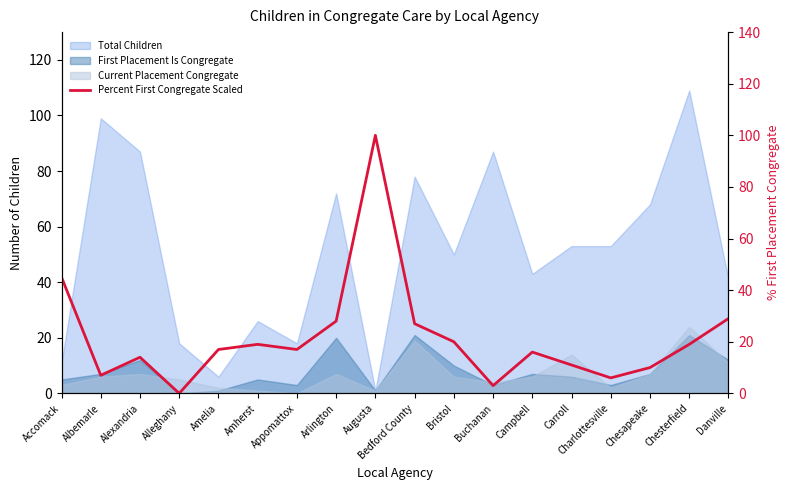

How many lines are shown in the chart?

1